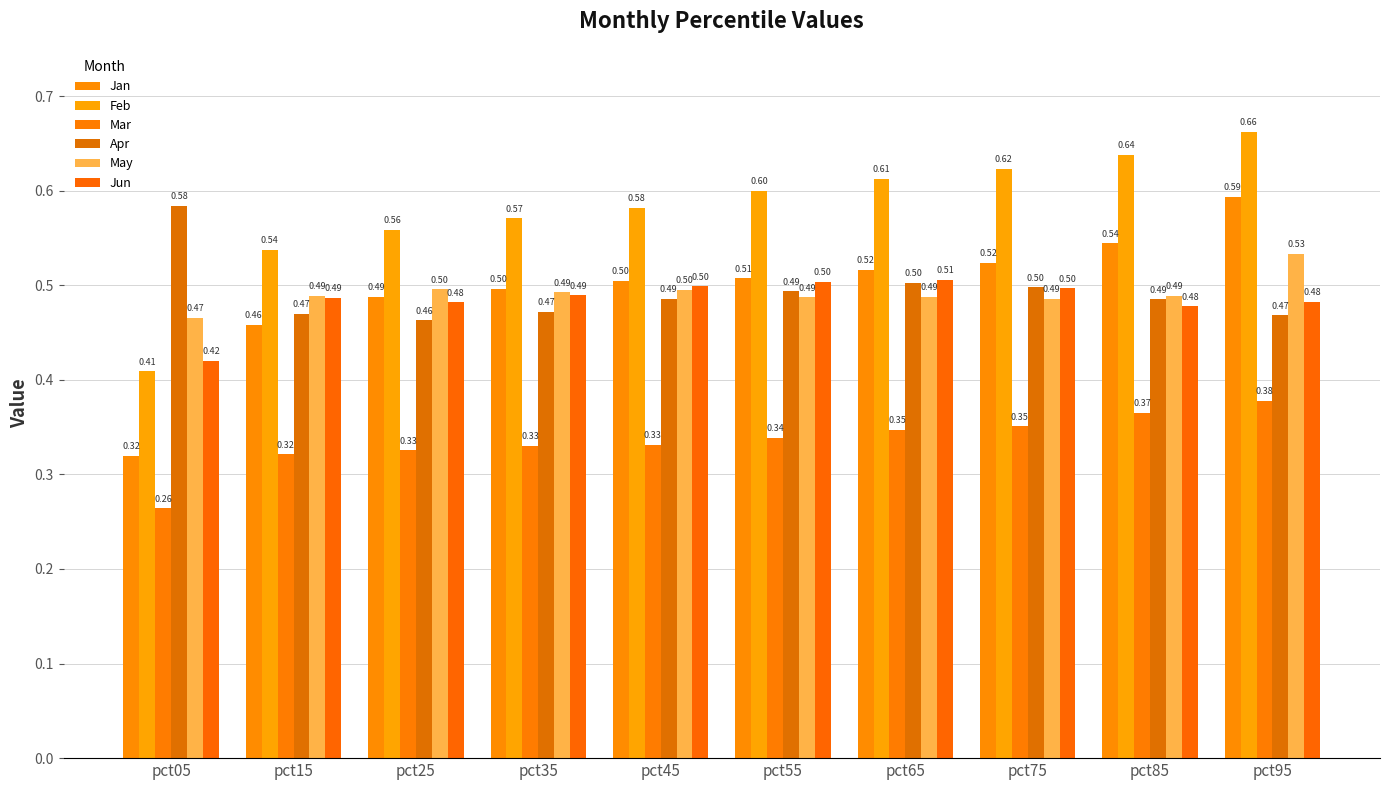

Which category has the lowest value in the May series?

pct05